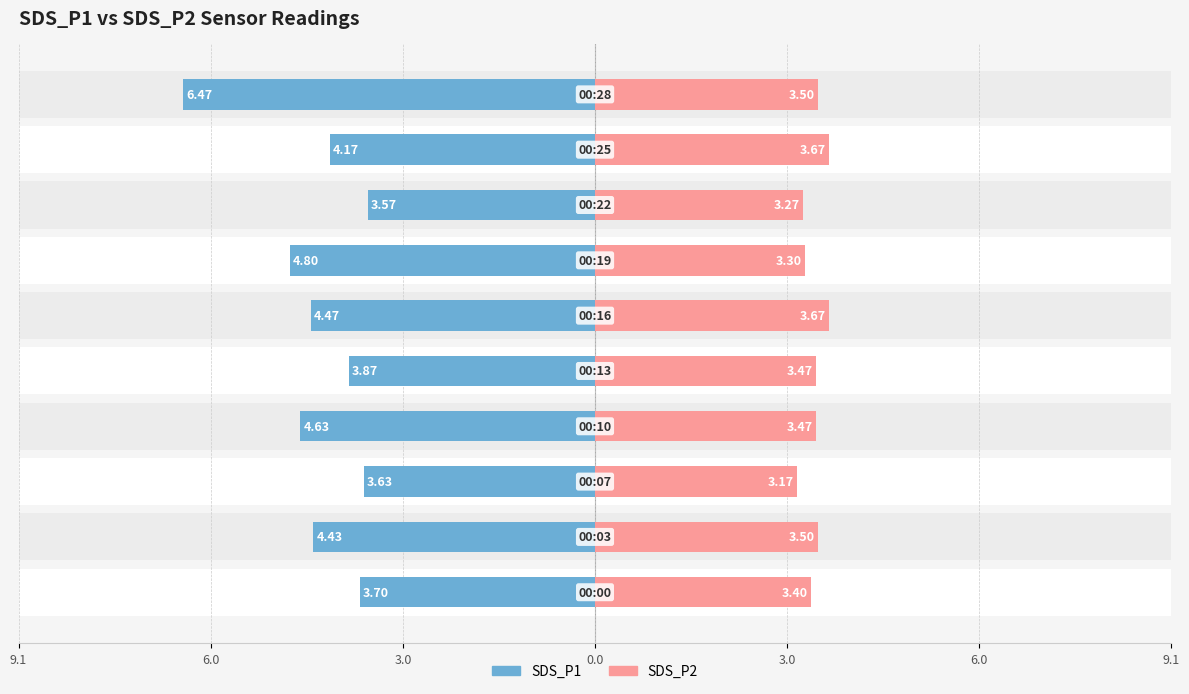

Which series has the largest range (max minus min)?

SDS_P1